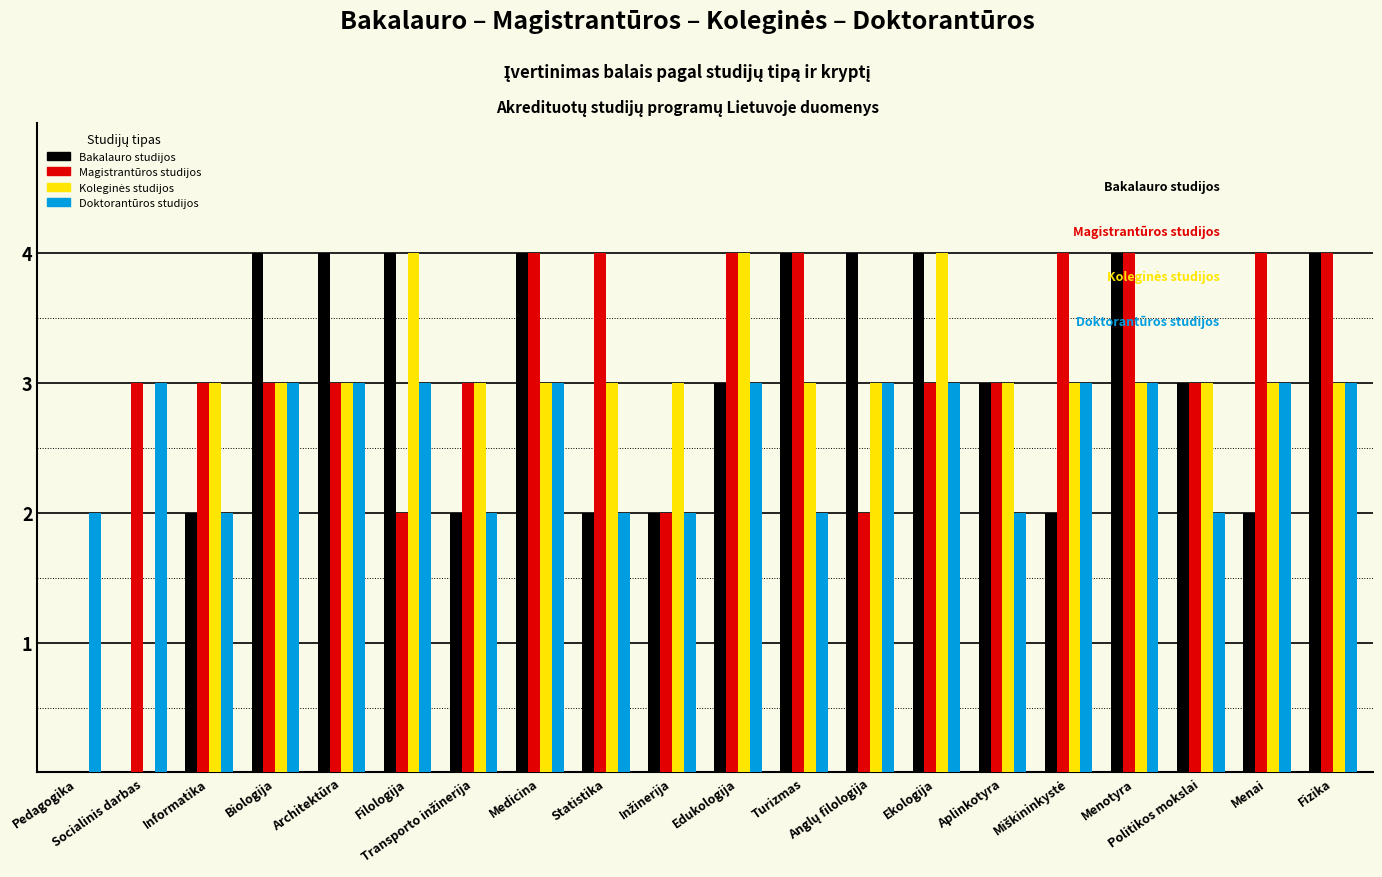

What is the maximum value for Doktorantūros studijos?

3